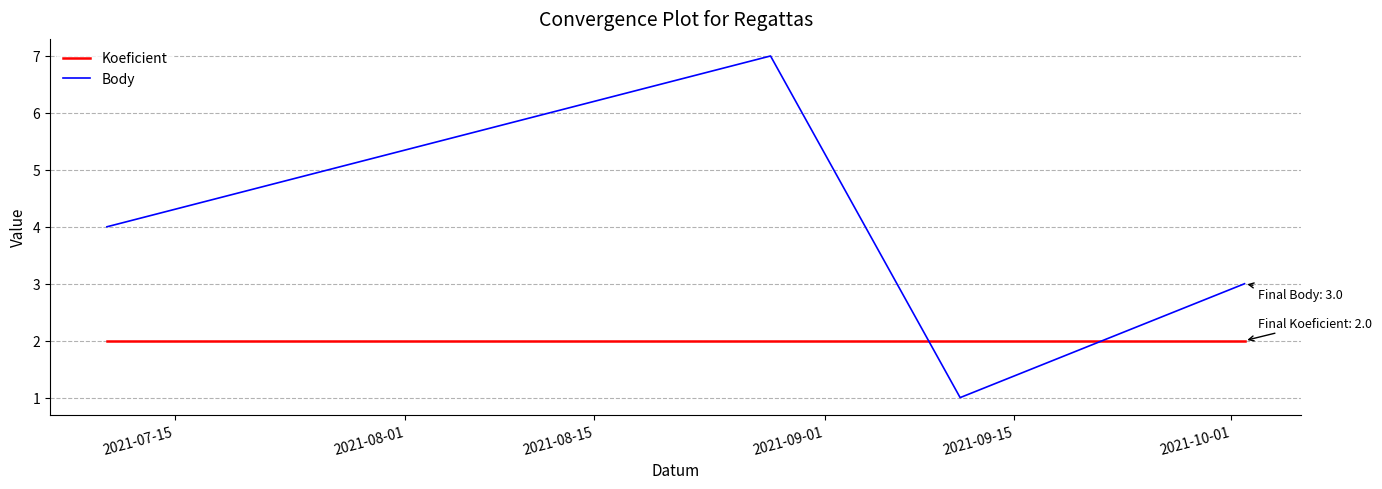

Which series has the largest range (max minus min)?

Body